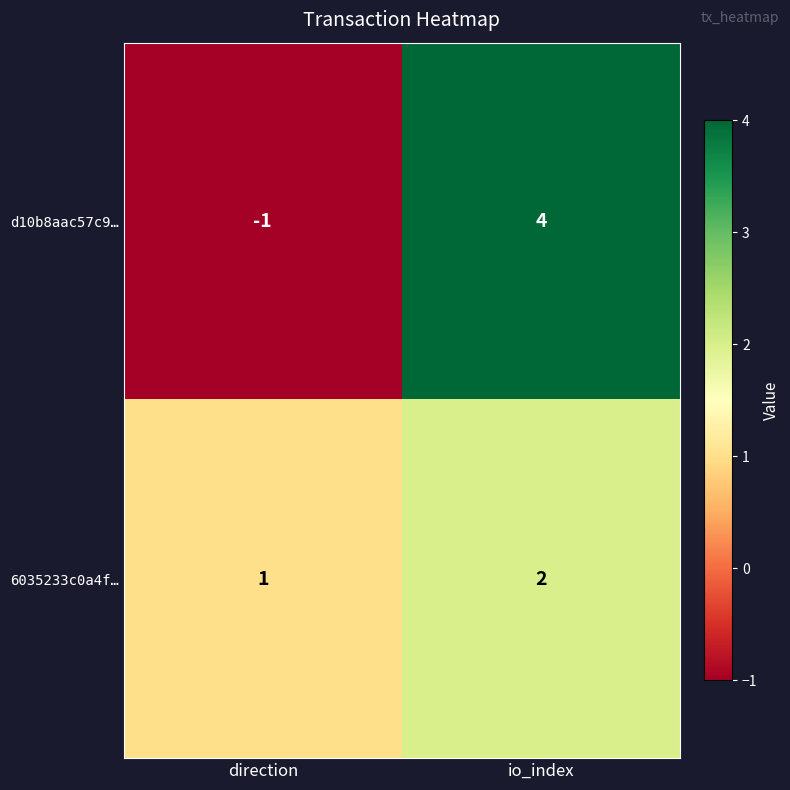

Which series changed the most between direction and io_index?

d10b8aac57c9…